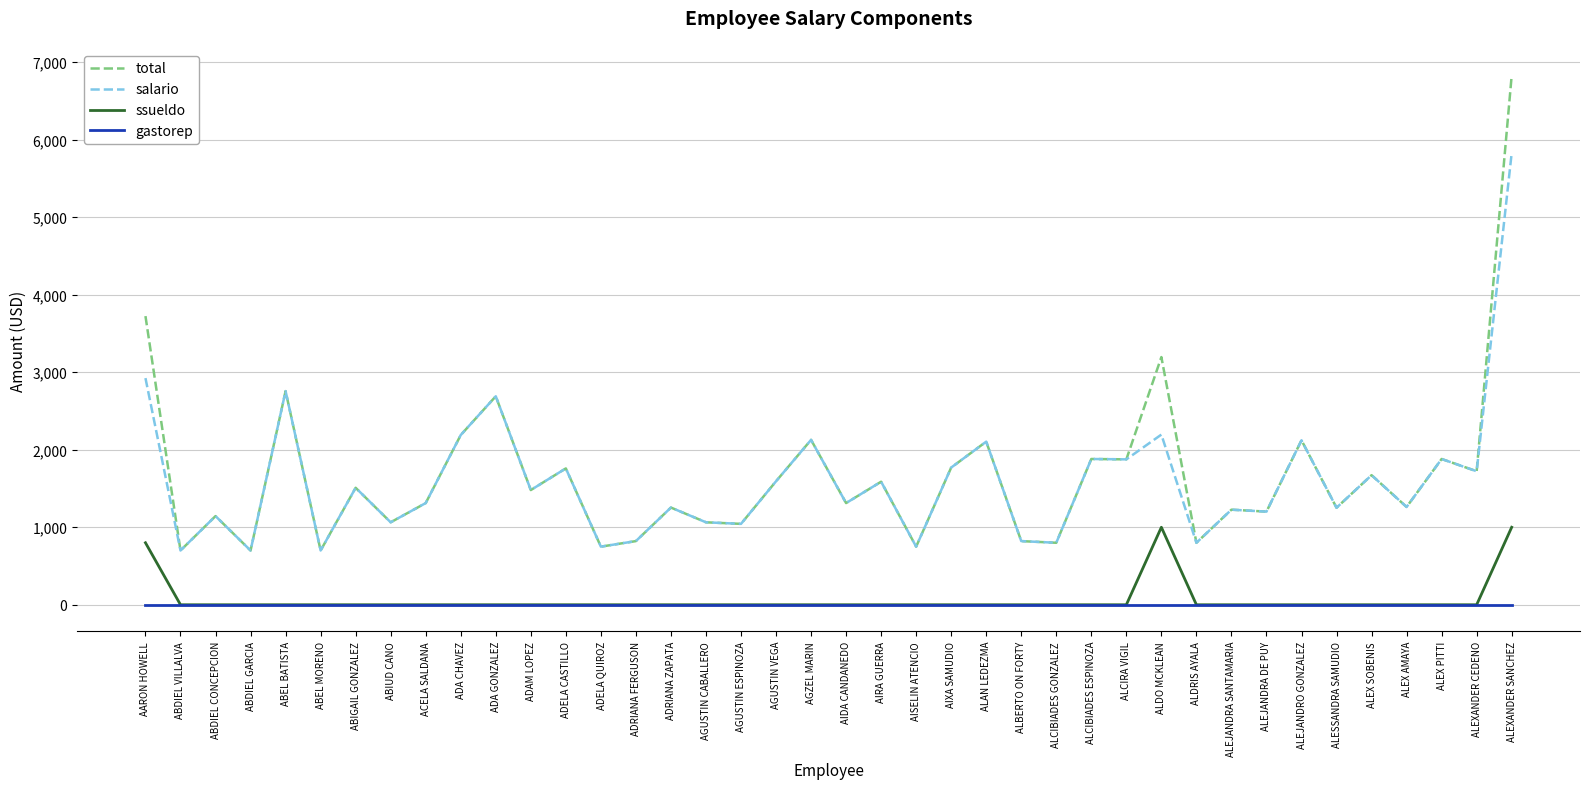

List the series in order of their peak value, lowest first.

gastorep, ssueldo, salario, total